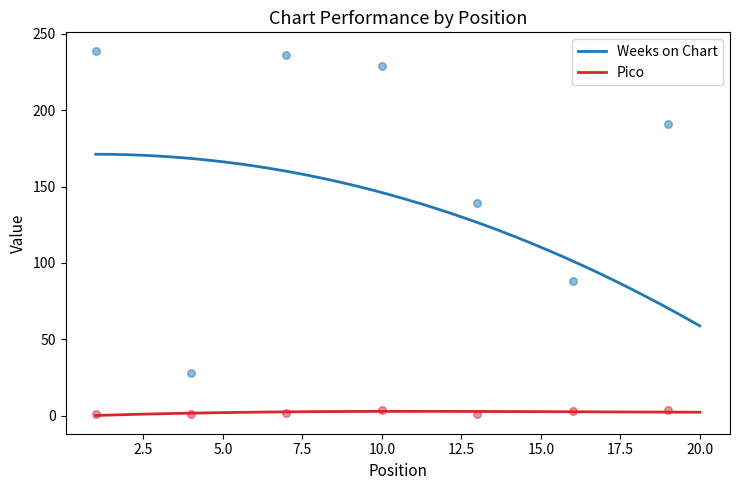

Which series contains the highest Y value?

Weeks on Chart